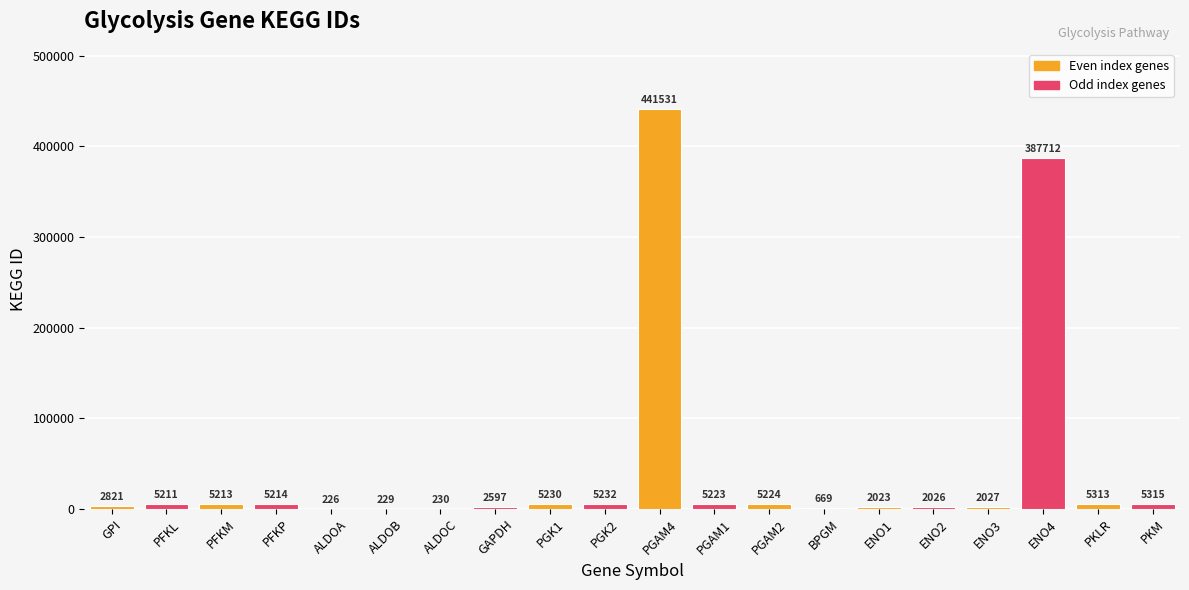

Which has a higher value, BPGM or PGK1?

PGK1